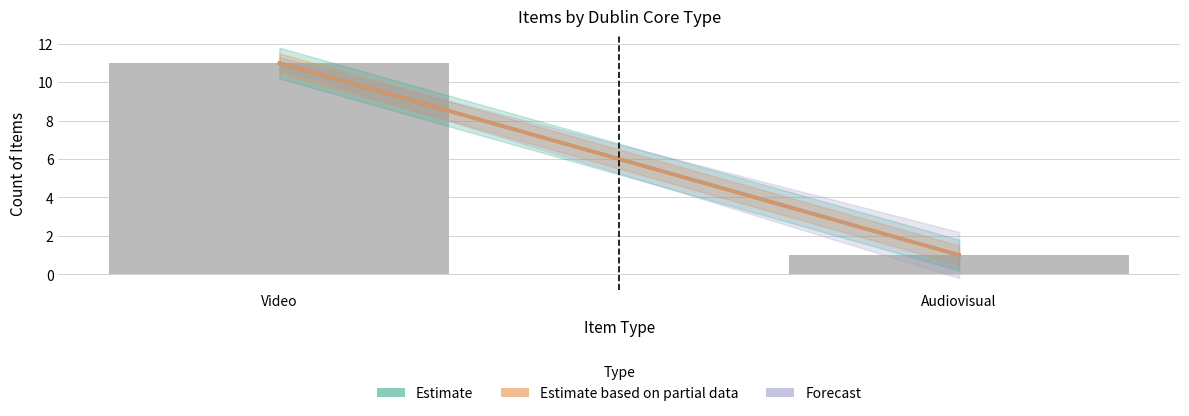

What is the average value?

6